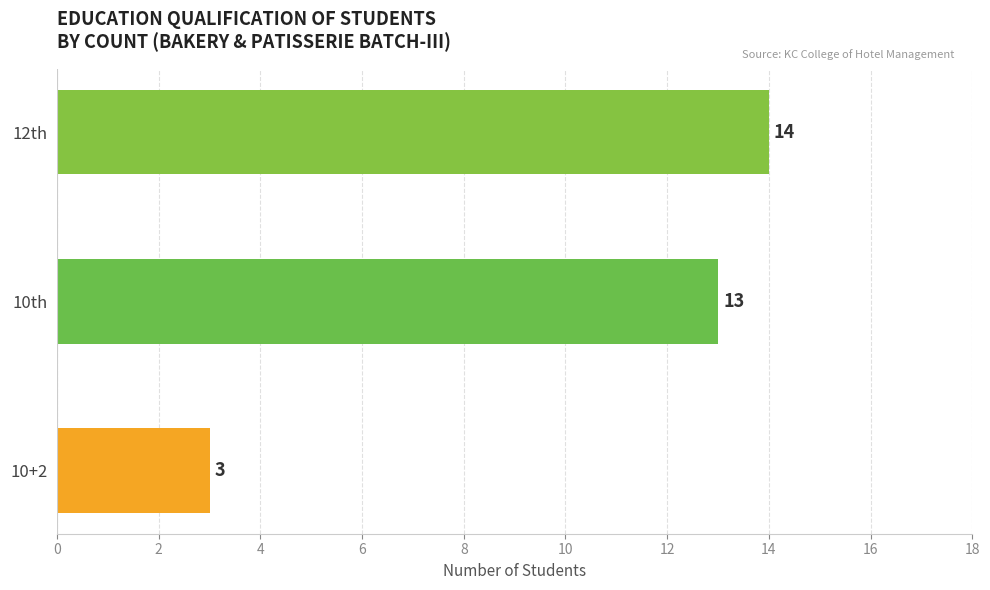

Rank the categories by value from lowest to highest.

10+2, 10th, 12th